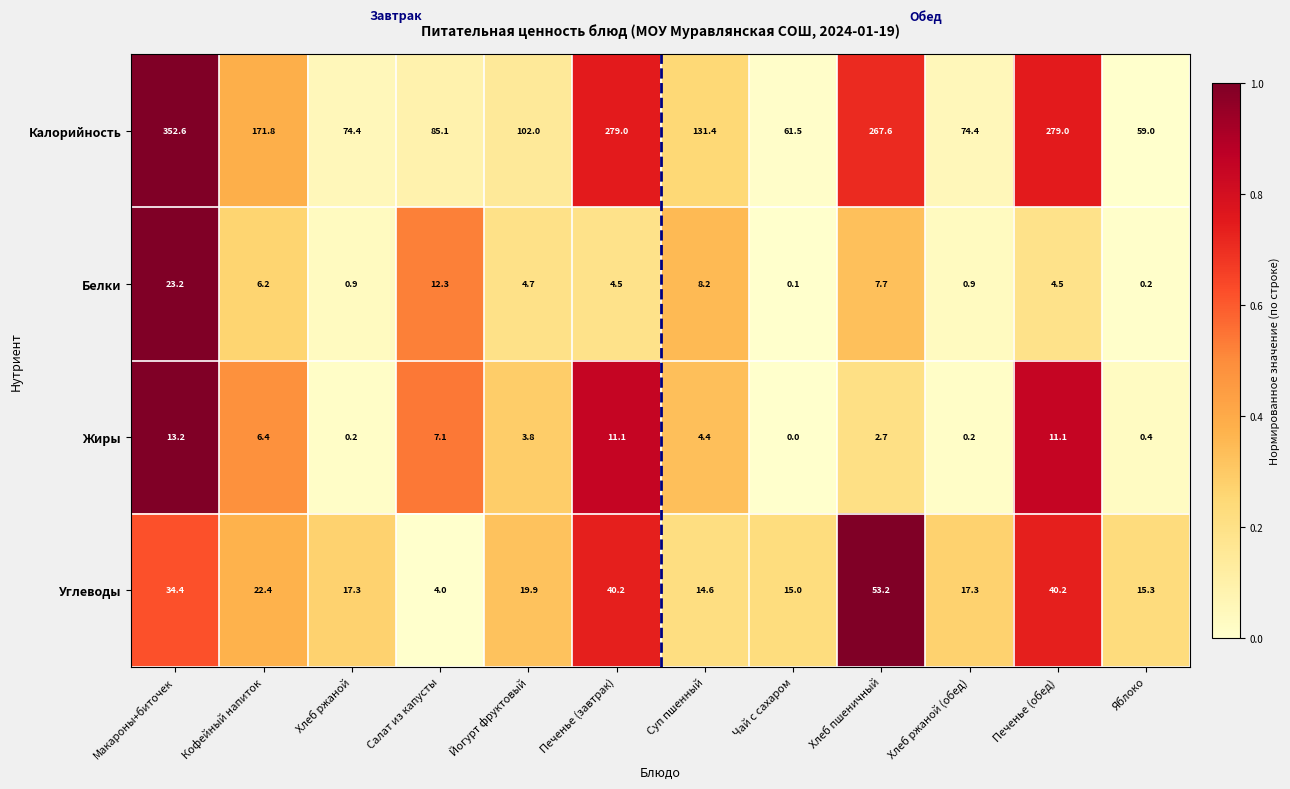

Which category has the lowest value across all series?

Чай с сахаром